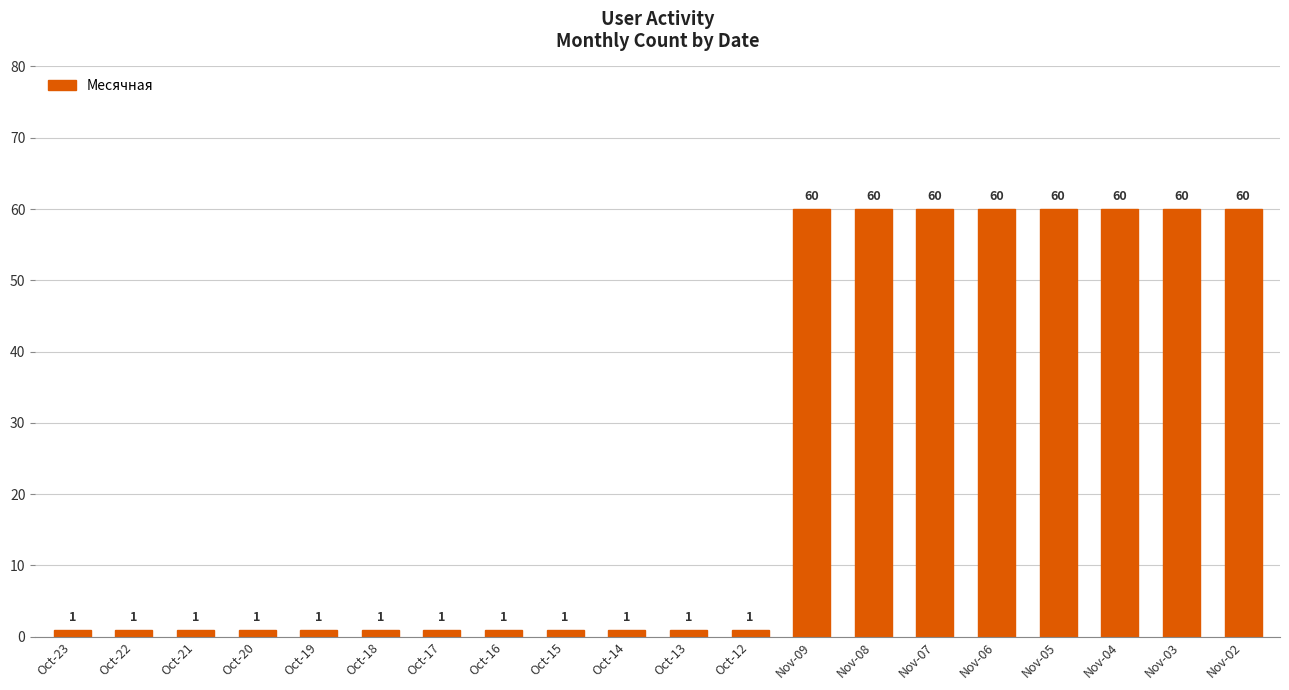

The value at Nov-04 is 60. True or false?

True